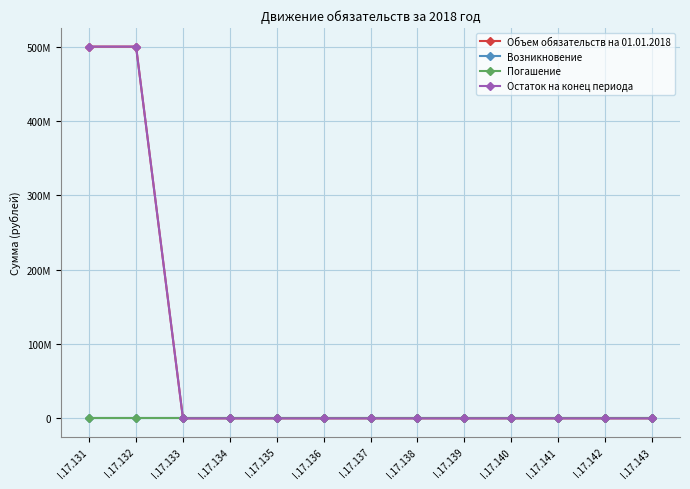

True or false: Погашение has a value of 0 at I.17.140.

True